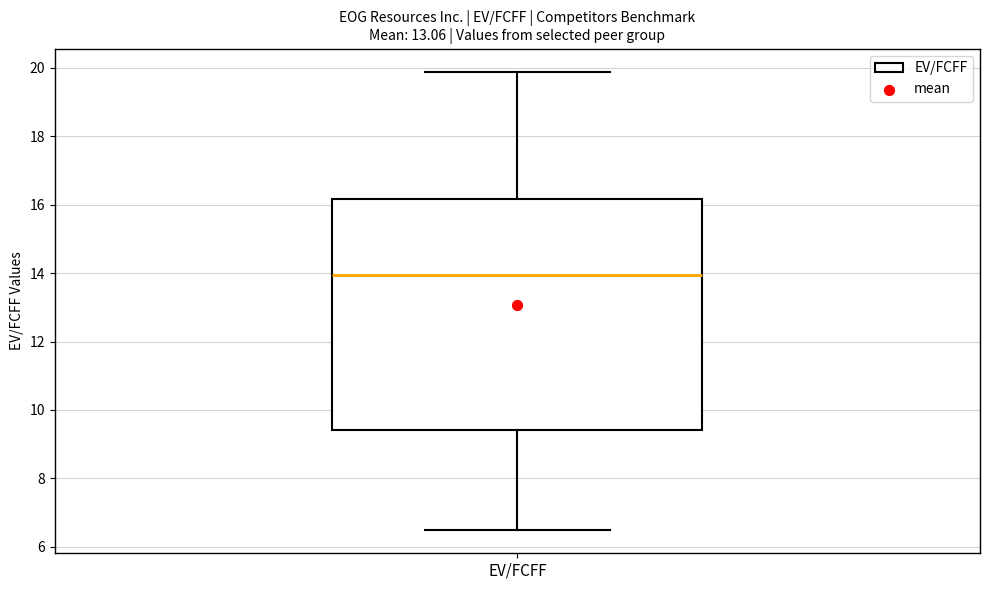

Where does the lower whisker of the box for EV/FCFF end on the y-axis? The values are not printed on the chart, so give them approximately, as read against the axis.

6.4